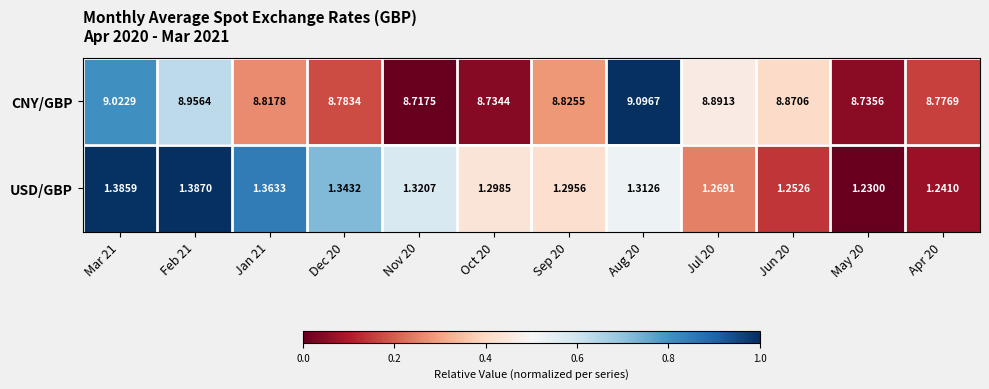

Is the value of USD/GBP at Aug 20 greater than the value of CNY/GBP at Sep 20?

No